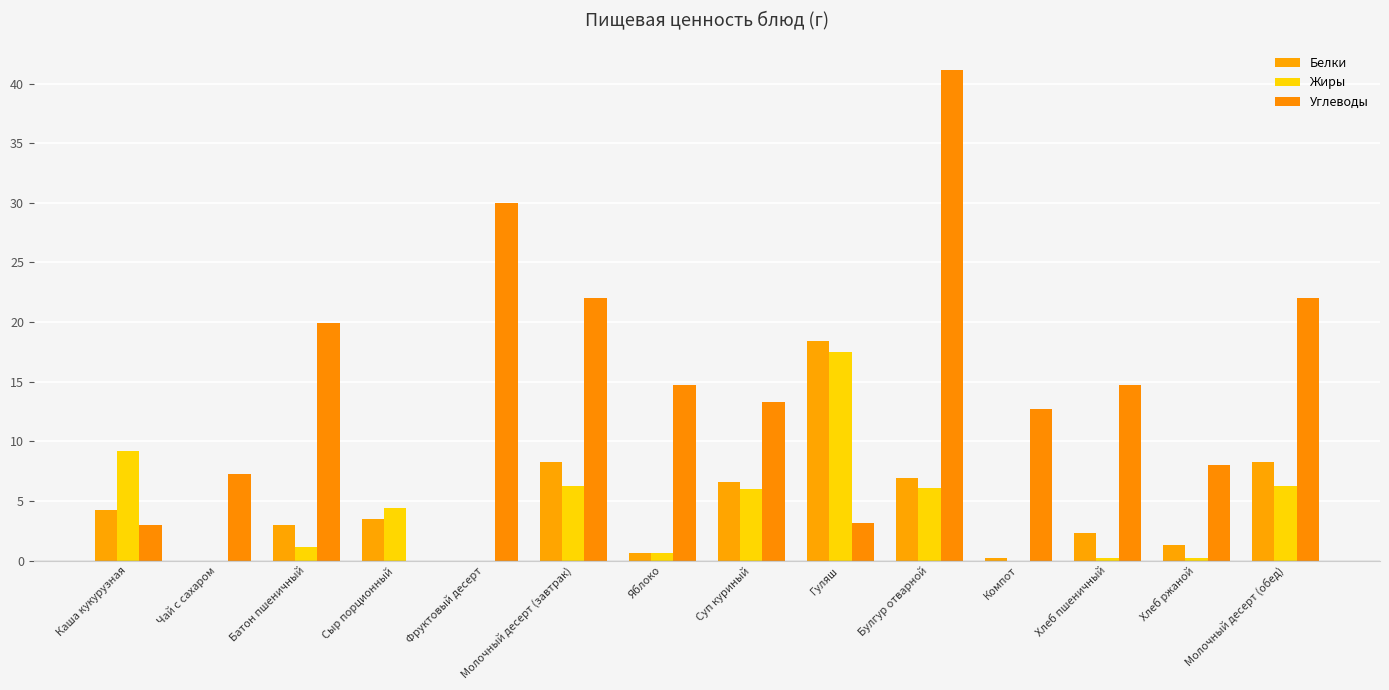

Count the number of categories in the chart.

14